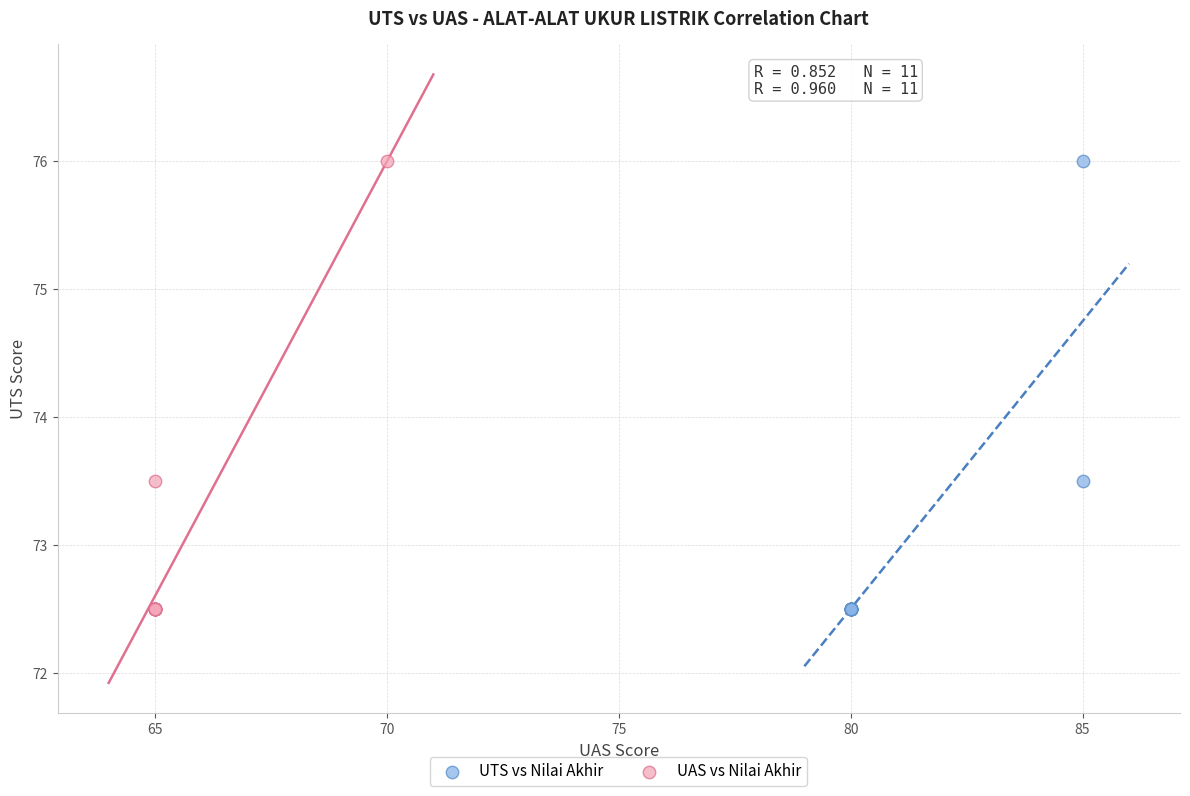

What are all the series names shown in the legend?

UTS vs Nilai Akhir, UAS vs Nilai Akhir